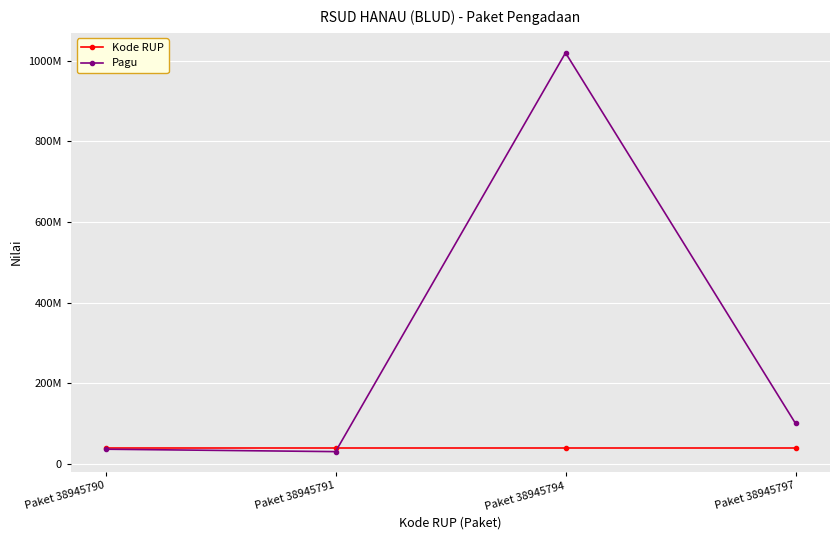

How many interior local valleys does the Pagu series have?

1